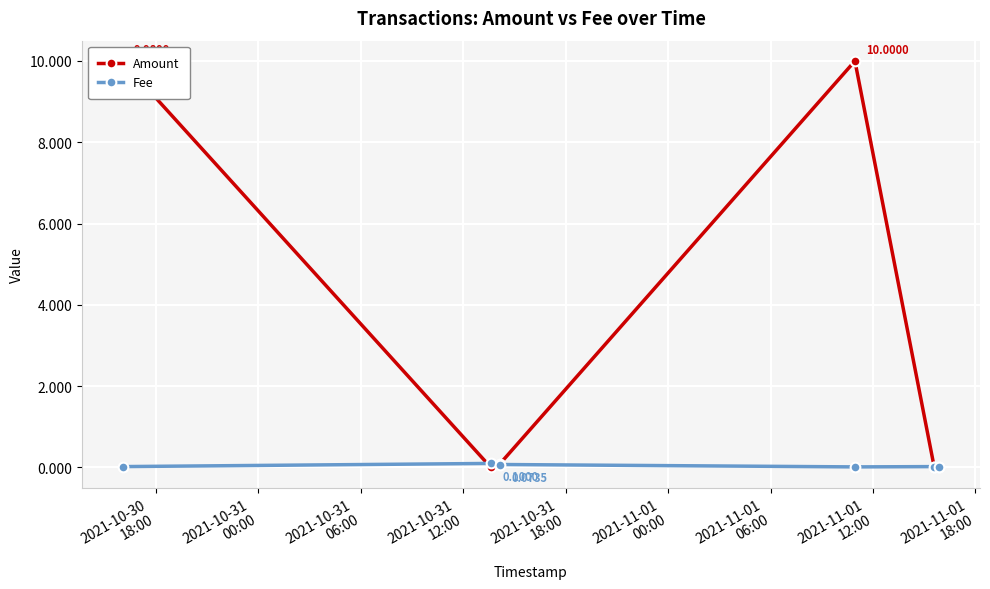

Rank the series by their average value, from highest to lowest.

Amount, Fee